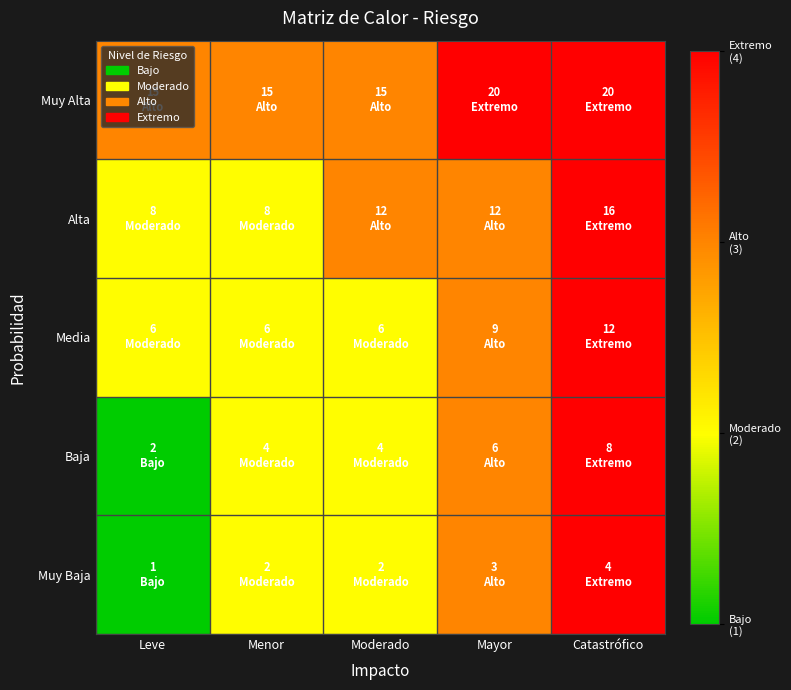

Reading right to left, what are all the values shown in this chart?

Muy Baja: Catastrófico=4	Mayor=3	Moderado=2	Menor=2	Leve=1
Baja: Catastrófico=4	Mayor=3	Moderado=2	Menor=2	Leve=1
Media: Catastrófico=4	Mayor=3	Moderado=2	Menor=2	Leve=2
Alta: Catastrófico=4	Mayor=3	Moderado=3	Menor=2	Leve=2
Muy Alta: Catastrófico=4	Mayor=4	Moderado=3	Menor=3	Leve=3